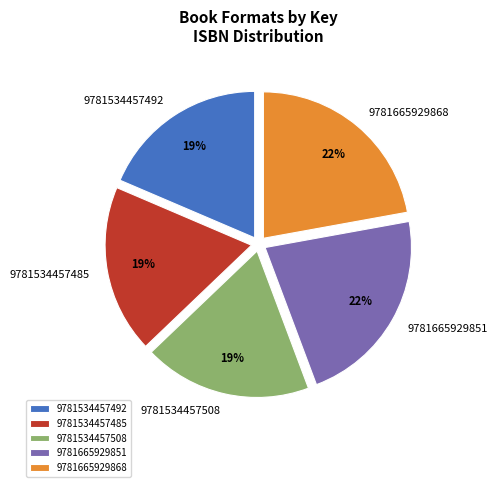

Which has a higher value, 9781665929851 or 9781534457508?

9781665929851